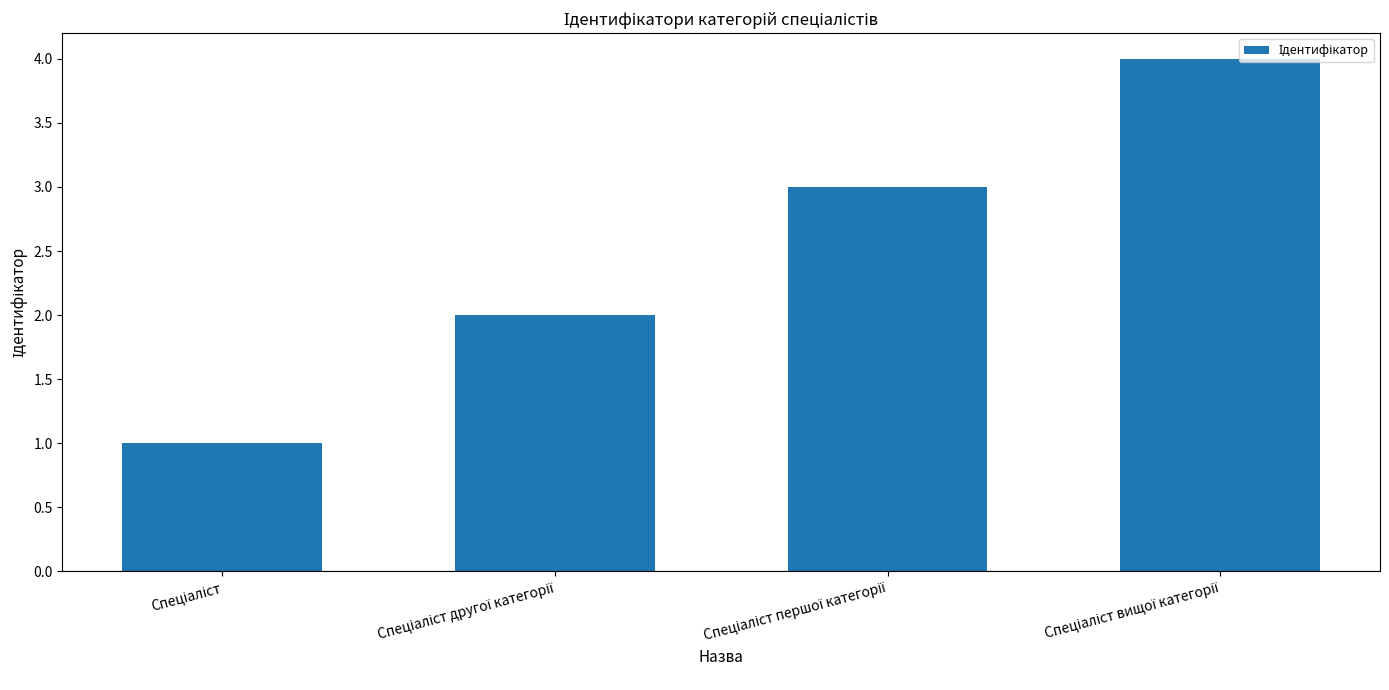

What is the difference between the maximum and minimum values?

3